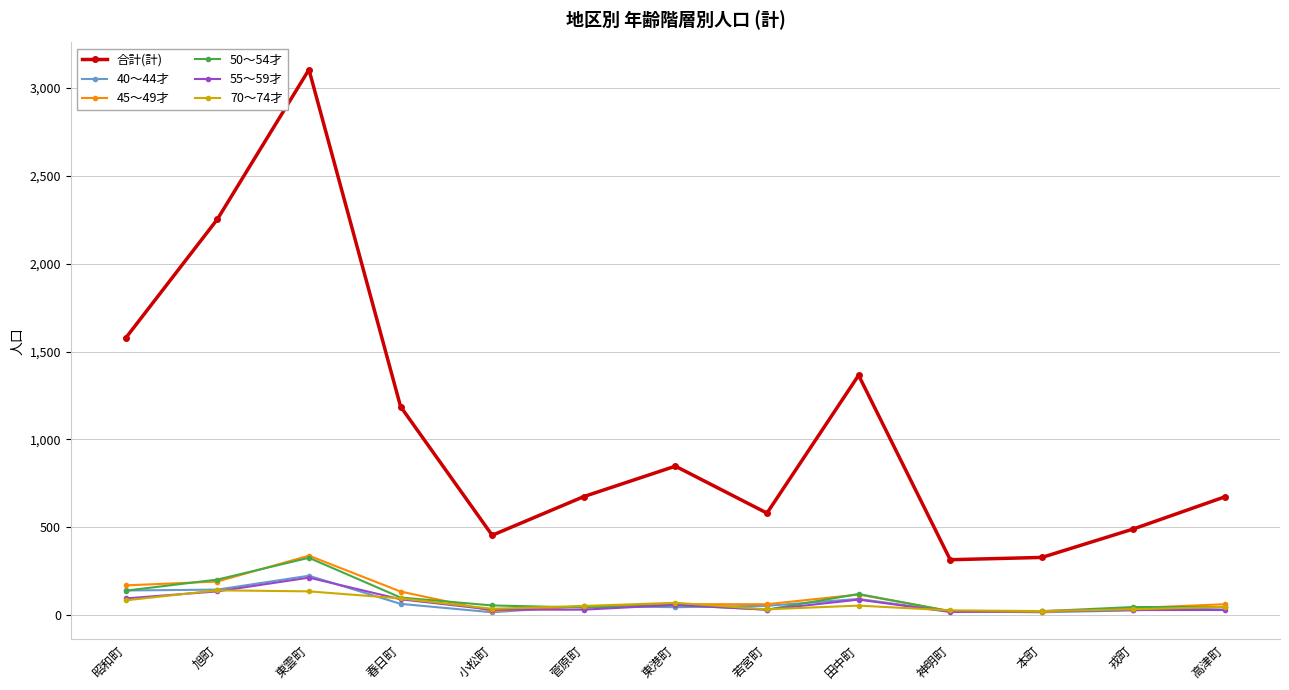

Where is 合計(計) nearest to the value 1709?

昭和町